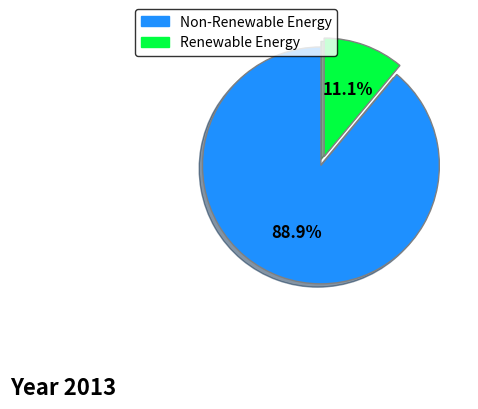

How many segments does this pie chart have?

2